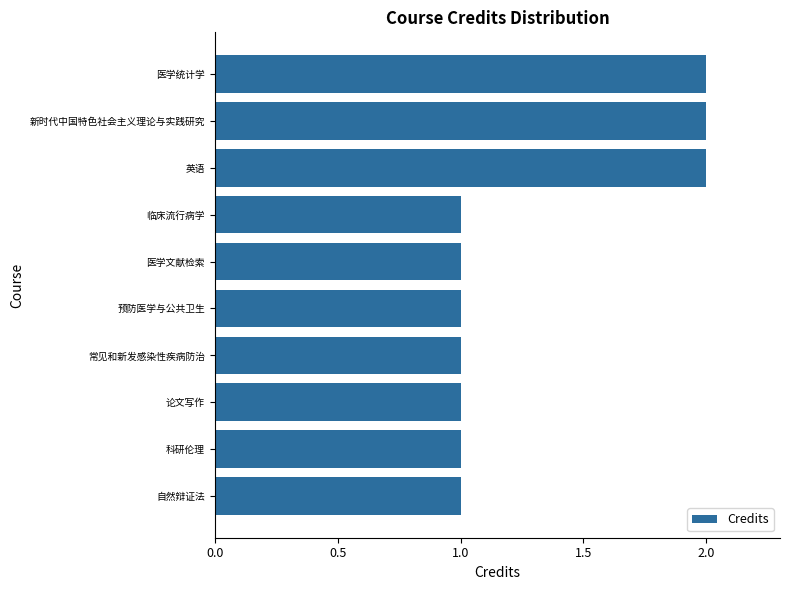

How many bars are there in total?

10